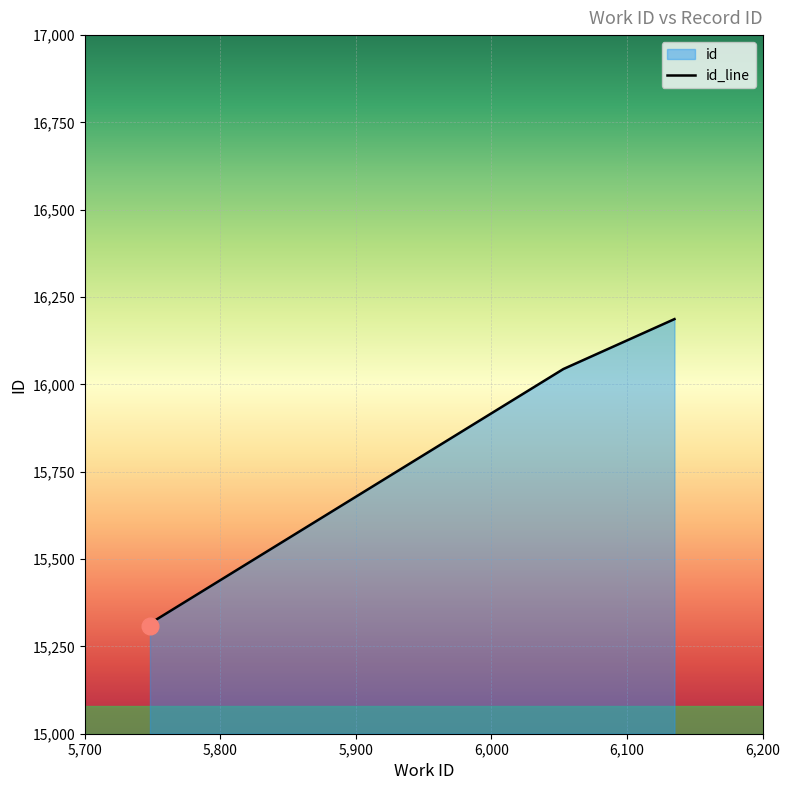

Which category has the highest value across all series?

6135